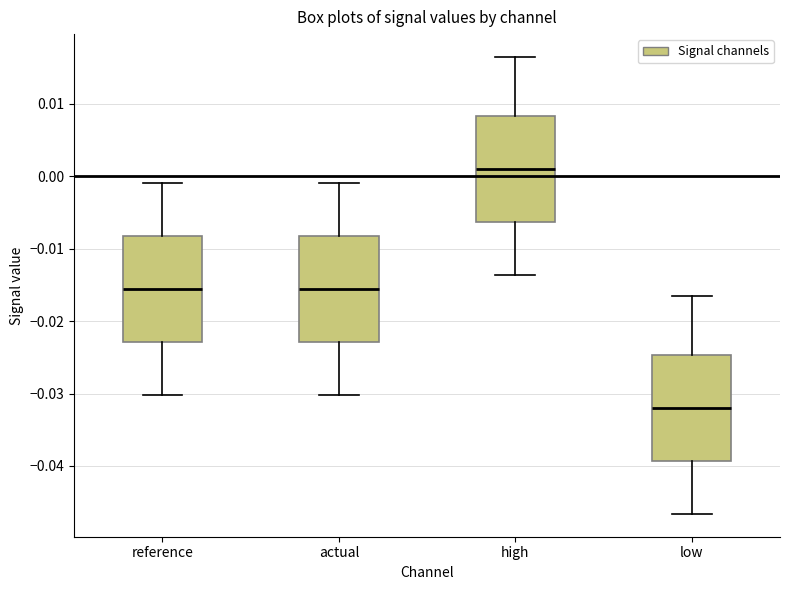

Which box has the lowest median line?

low